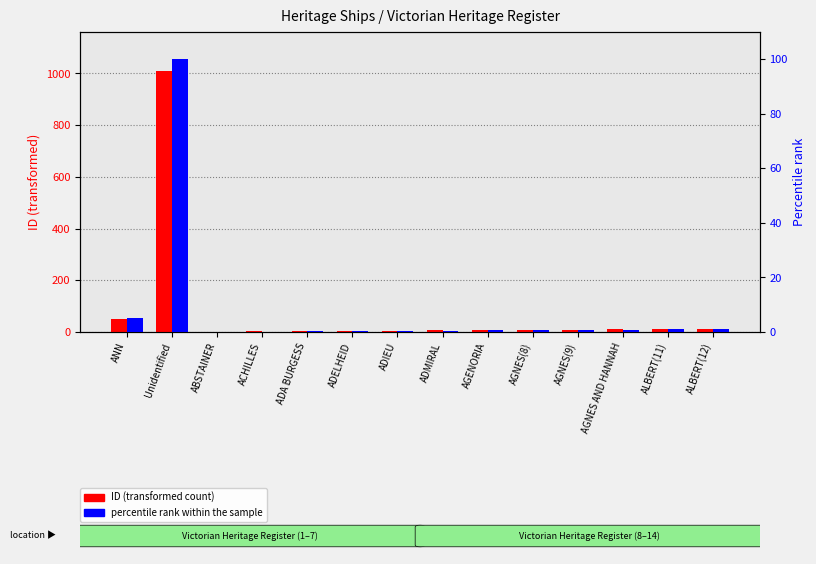

How many categories are shown in the chart?

14